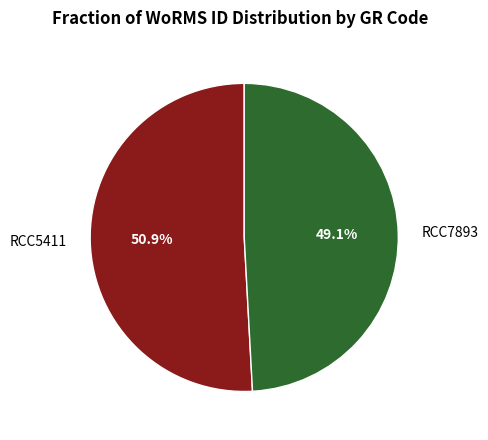

Is there any slice that represents more than half of the pie?

Yes